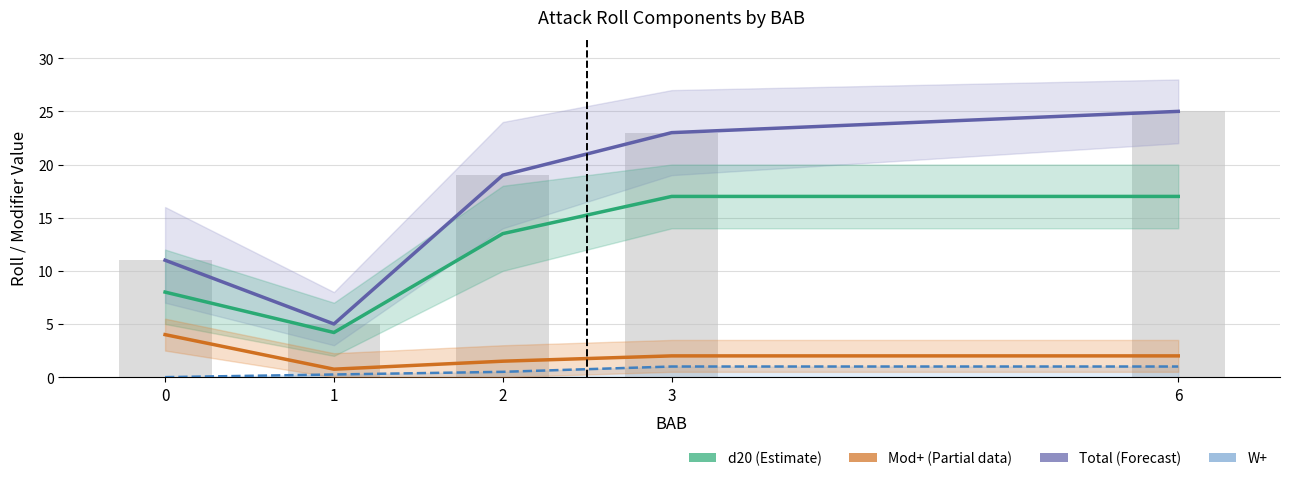

The Mod+ series shows 4.0 at 0. True or false?

True